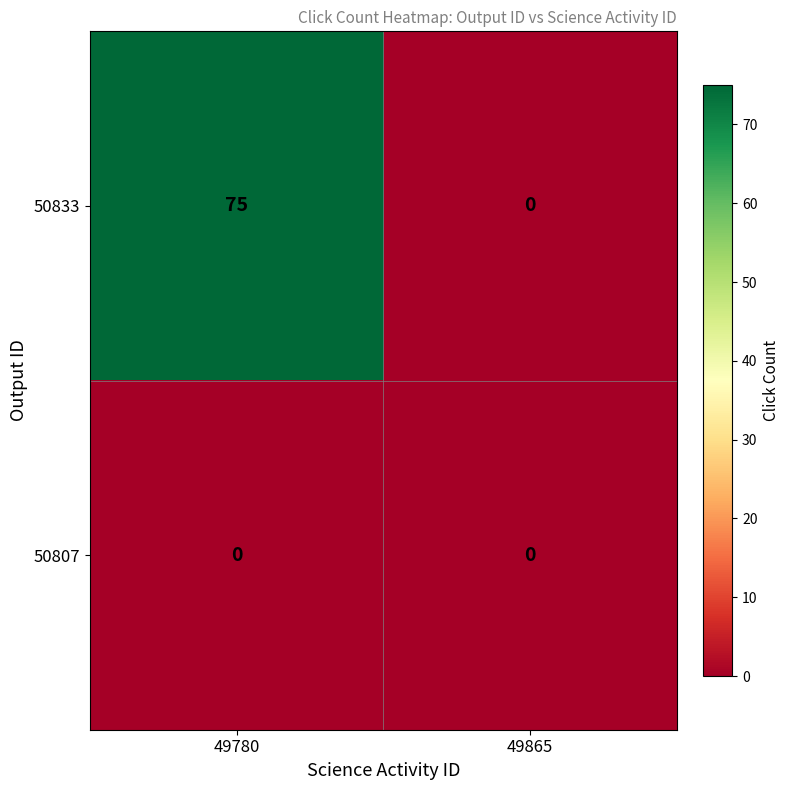

List the series in order of their overall mean, highest first.

50833, 50807